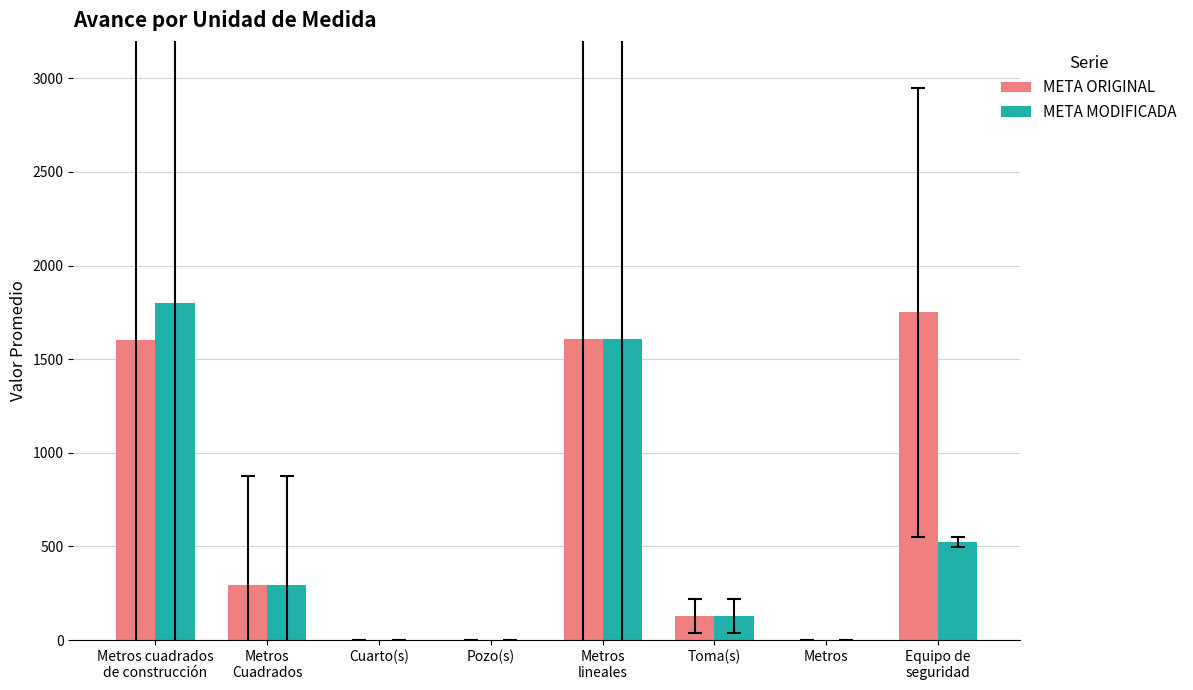

What is the total value across all series at Metros
Cuadrados?

586.6